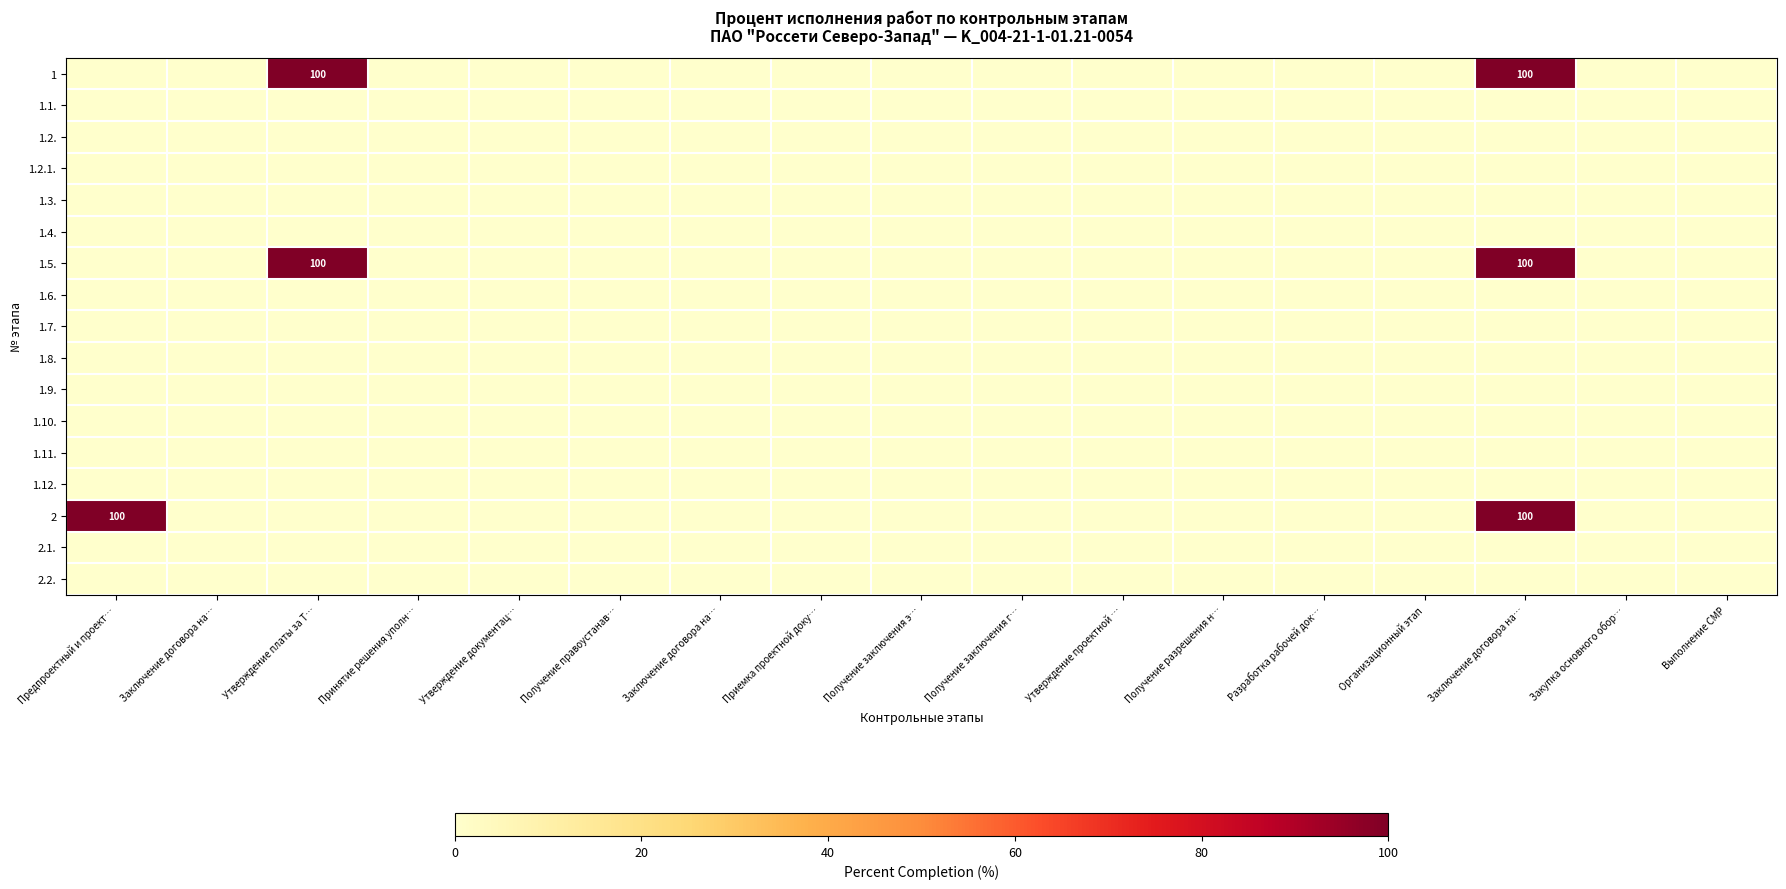

Which has a higher value, Получение заключения г… or Закупка основного обор…?

Получение заключения г…